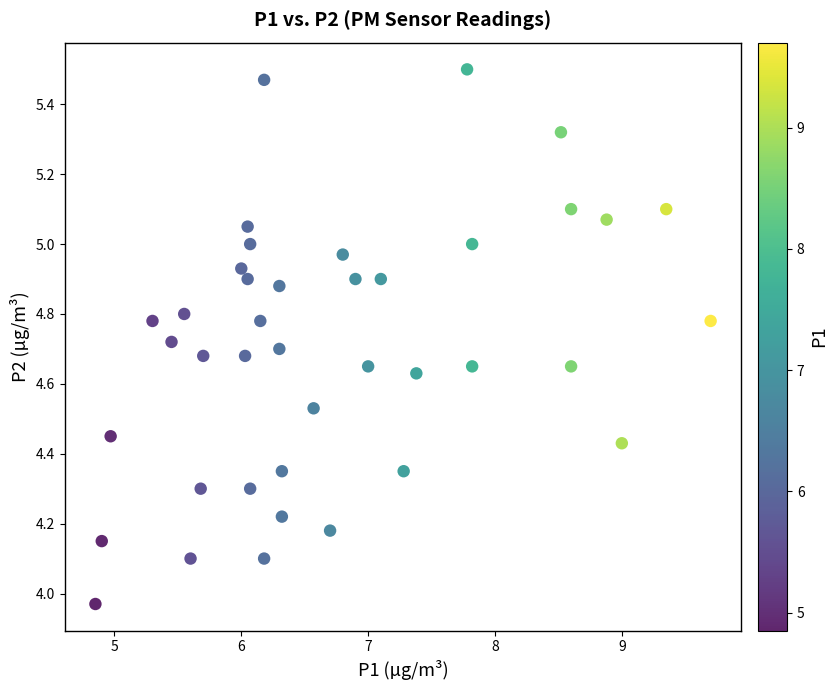

What is the range of Y values (max minus min)?

1.5